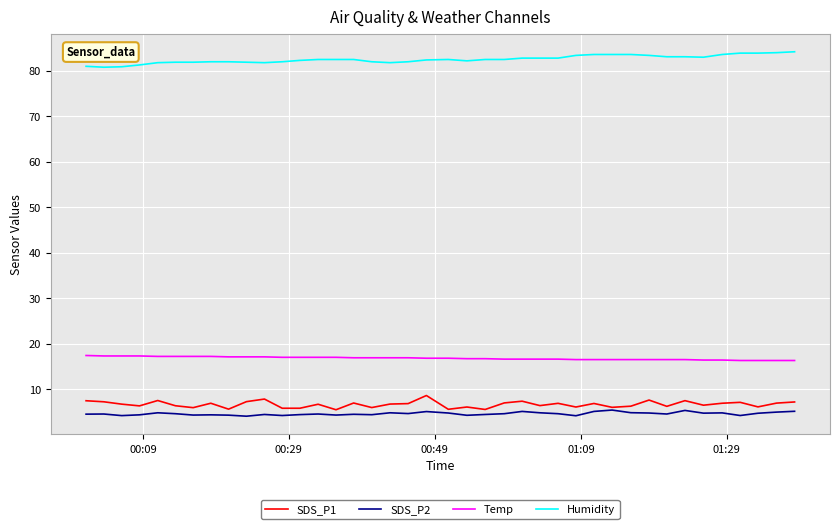

What is the maximum value shown in the chart?

84.2